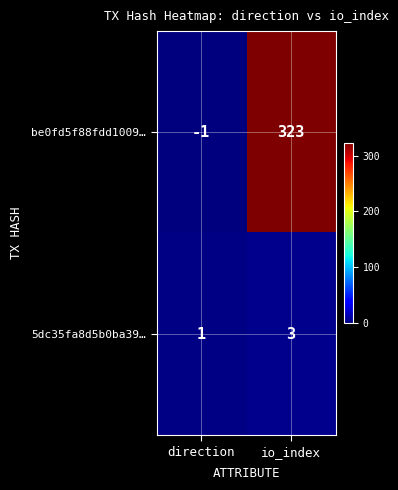

Count the number of categories in the chart.

2